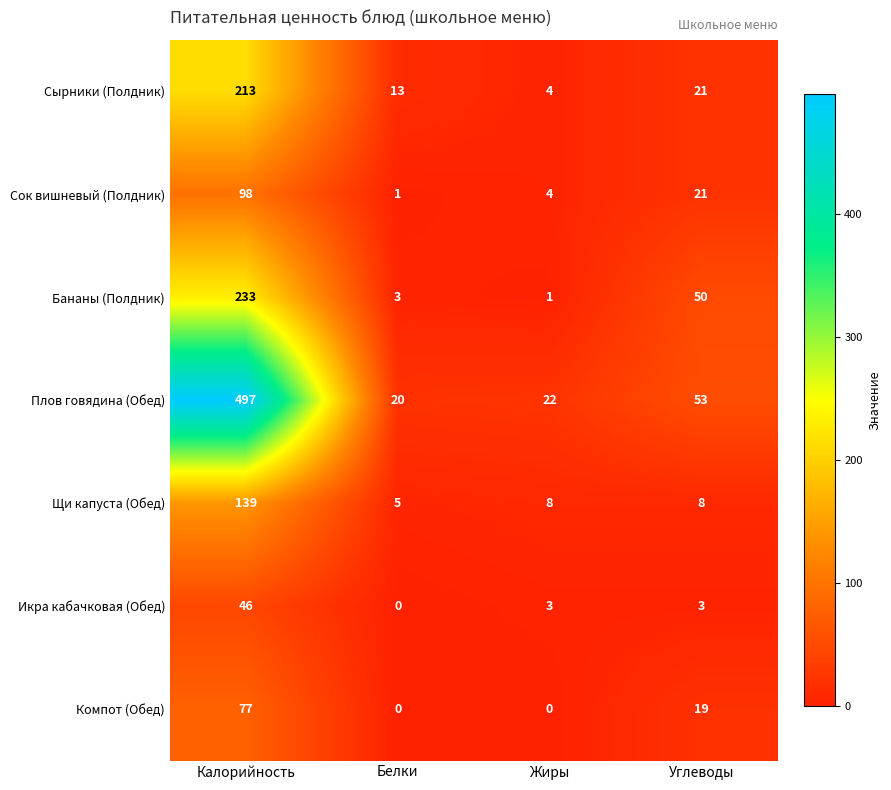

Rank the series at Калорийность from lowest to highest value.

Икра кабачковая (Обед), Компот (Обед), Сок вишневый (Полдник), Щи капуста (Обед), Сырники (Полдник), Бананы (Полдник), Плов говядина (Обед)